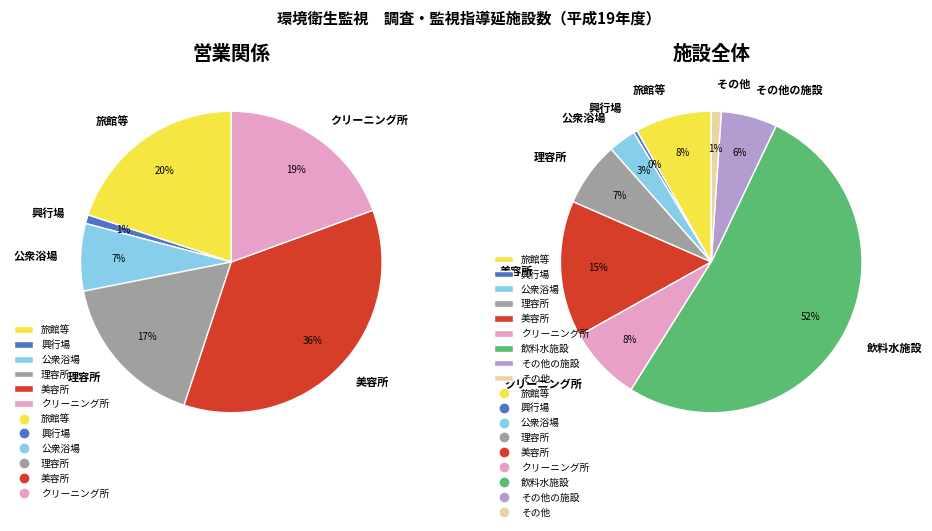

What percentage is the 飲料水施設 slice, to the nearest percent?

52%